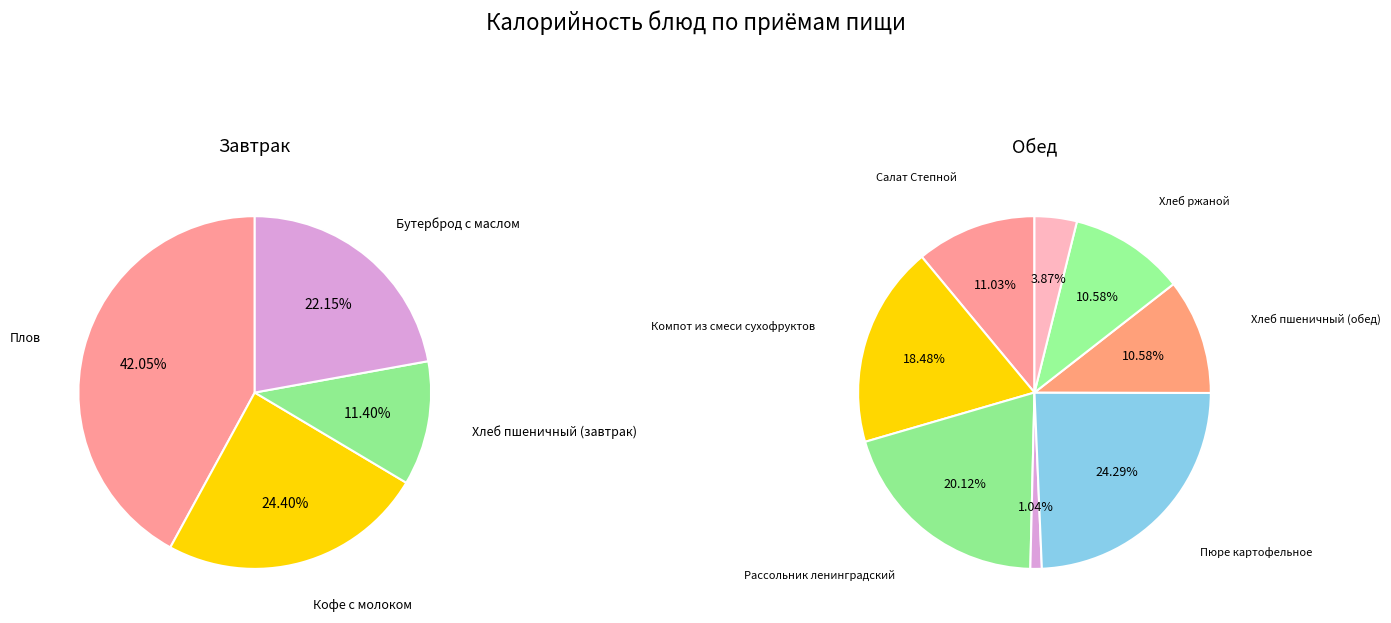

Is Плов the majority of the pie?

No